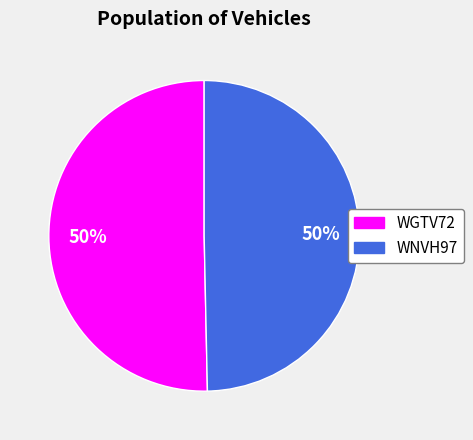

To the nearest percent, what percentage of the pie is WNVH97?

50%